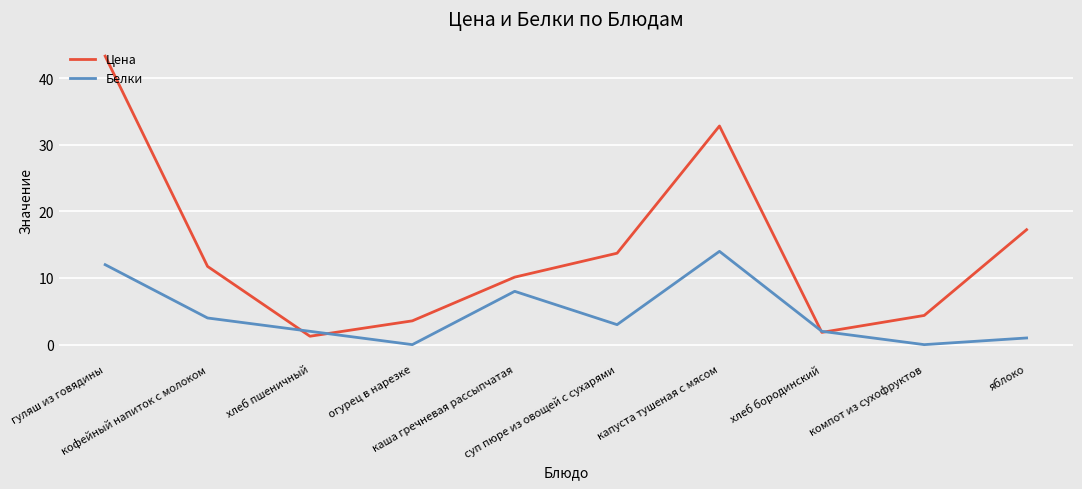

What is the average value of the Цена series?

14.0